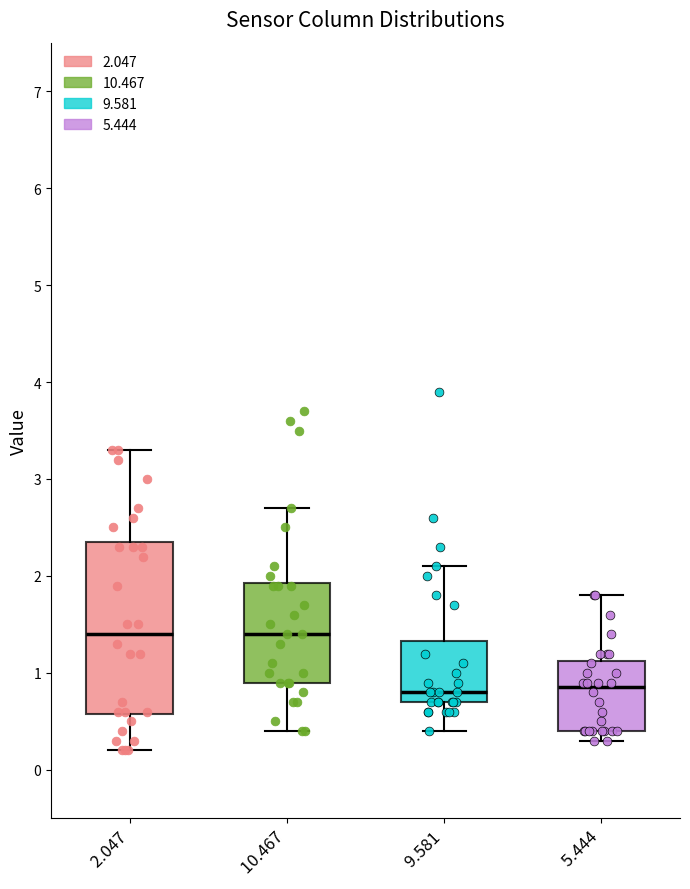

Comparing the boxes themselves (not the whiskers), which one is the tallest?

2.047